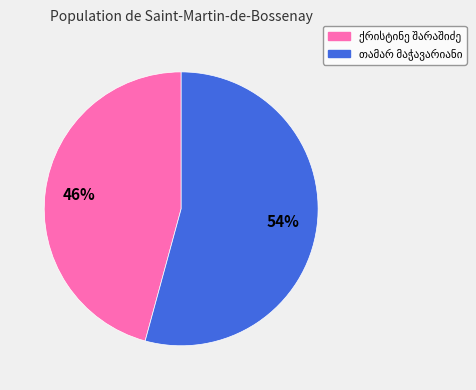

To the nearest percent, what is the difference between the largest and smallest slice percentages?

8%